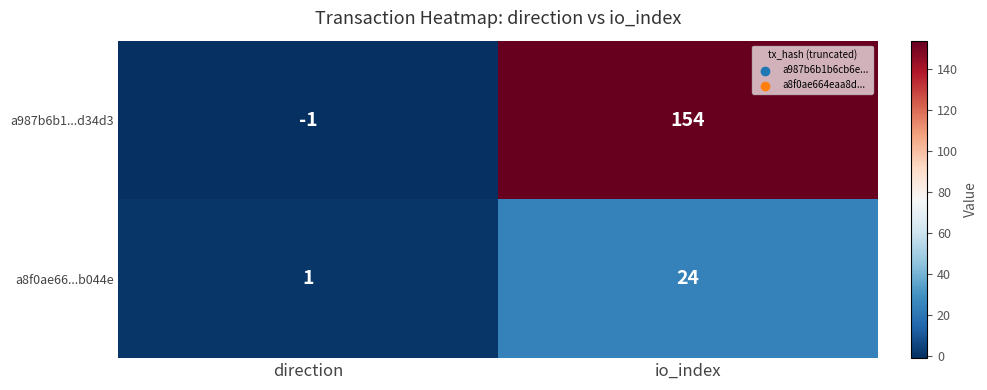

What is the difference between the a987b6b1...d34d3 values at io_index and direction?

155